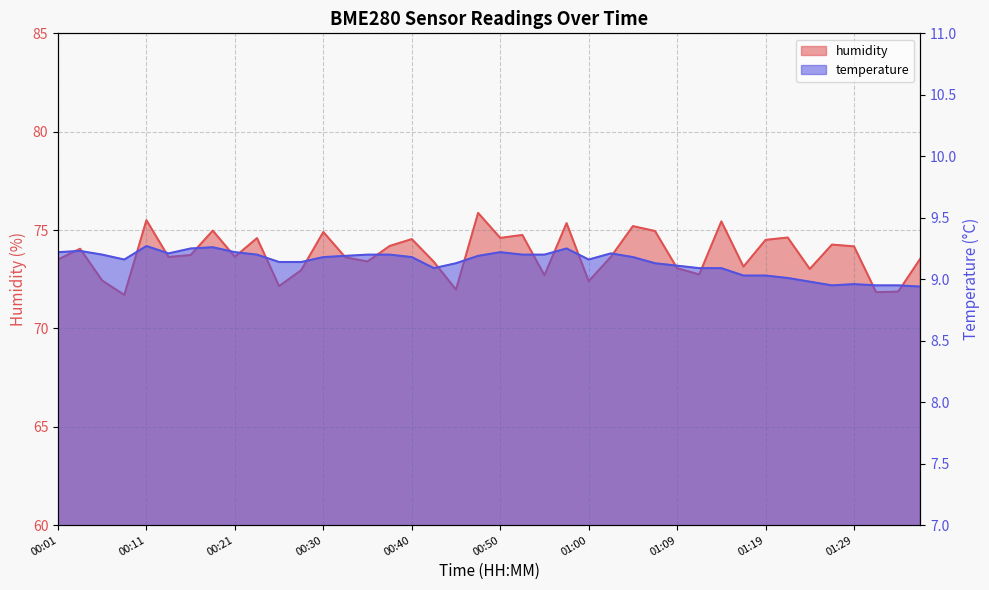

What is the sum of the temperature values at 00:35 and 01:14?

18.3